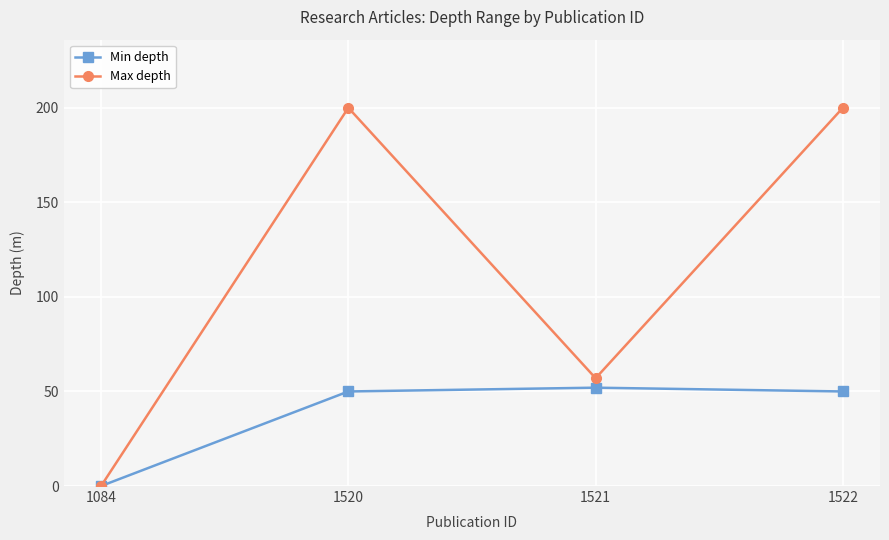

Rank the series at 1521 from lowest to highest value.

Min depth, Max depth